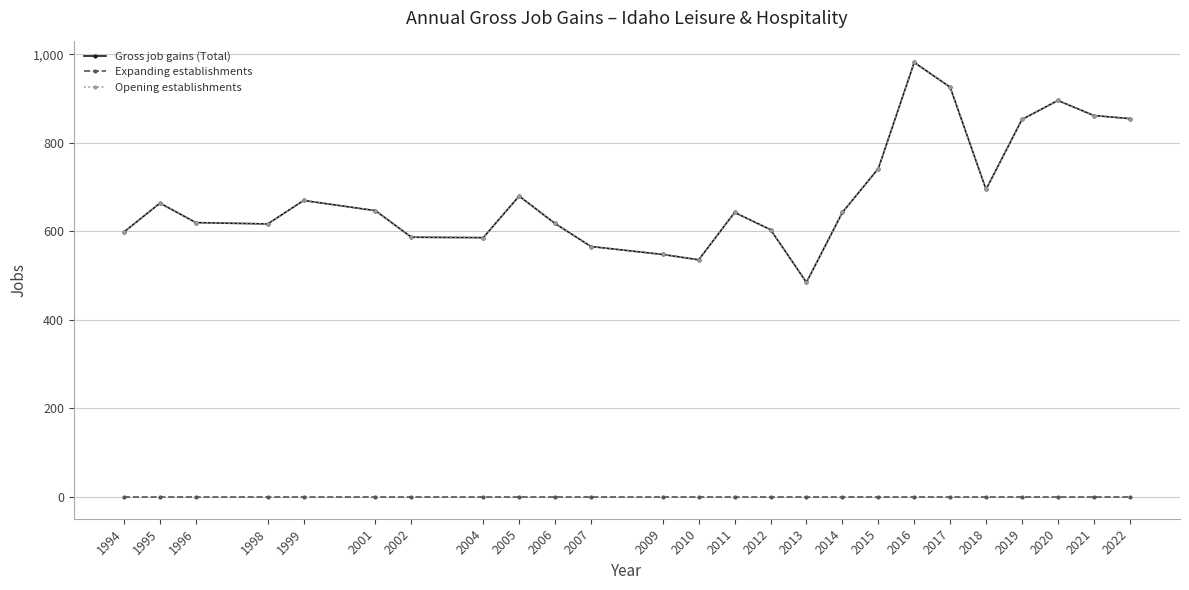

At which category does Gross job gains (Total) reach its first local peak?

1995